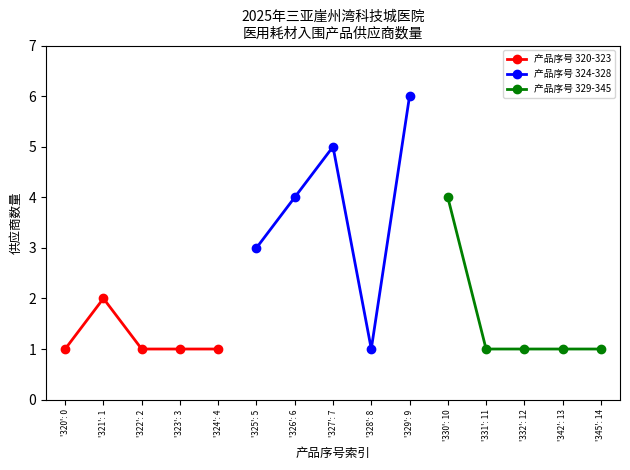

Does the chart display data point markers on the line(s)?

Yes